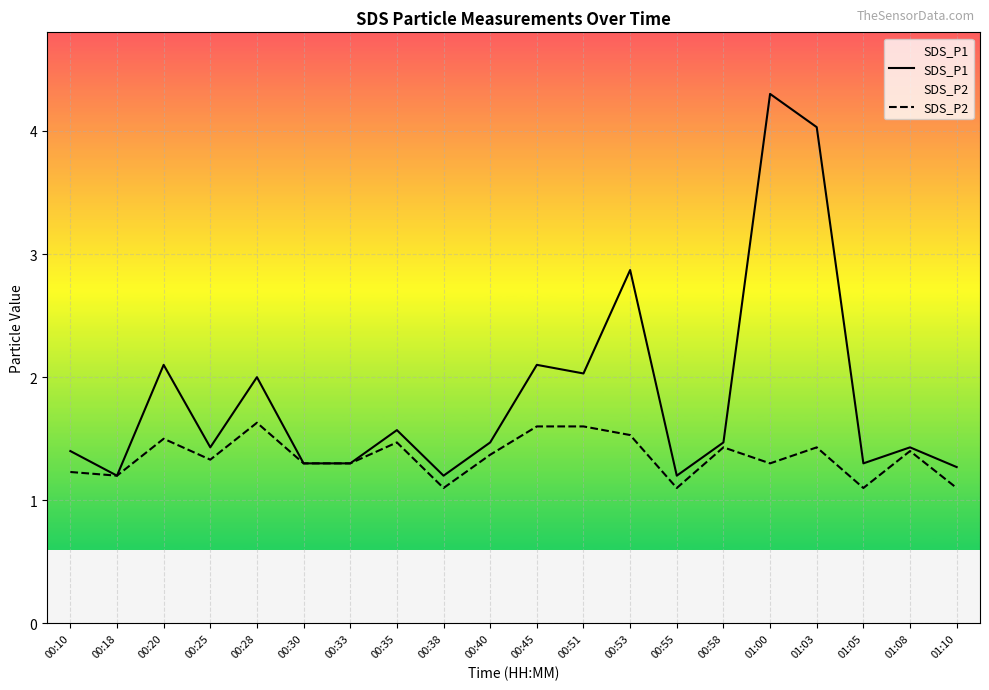

Is this an area chart (filled region under the line)?

No